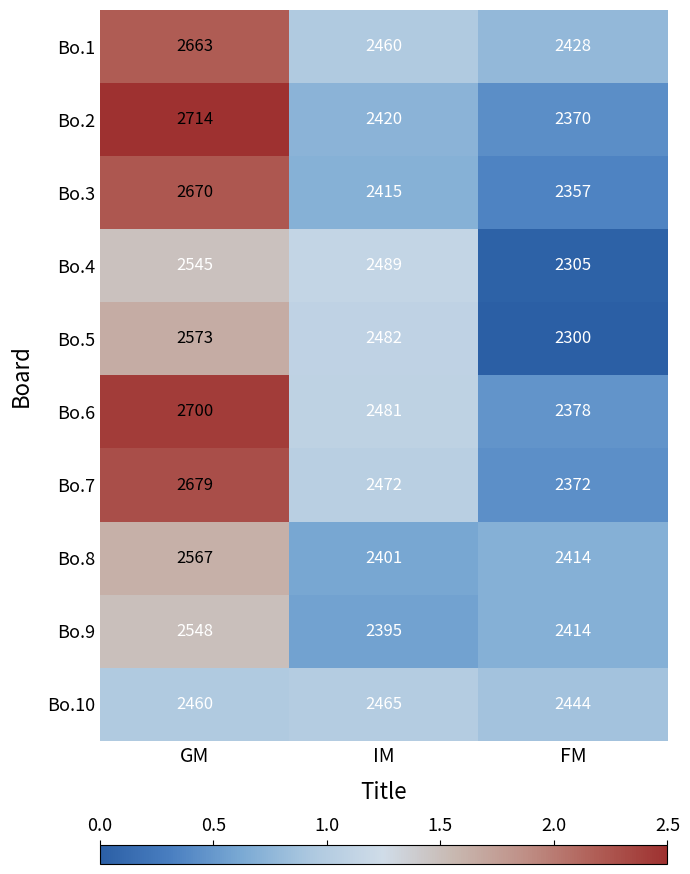

True or false: Bo.7 has a value of 2372 at FM.

True